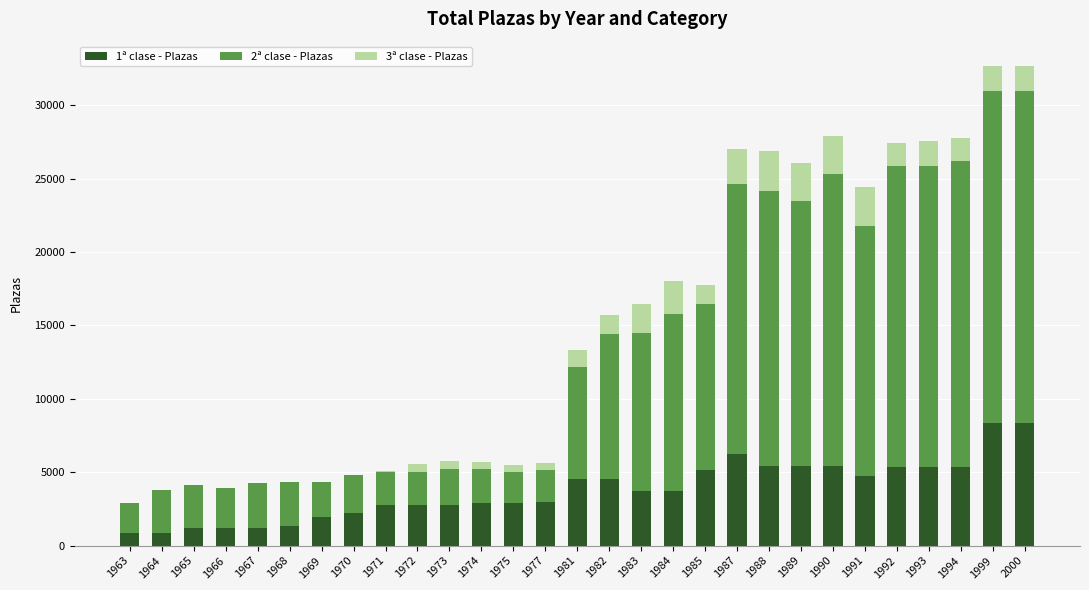

The value of 1ª clase - Plazas at 1985 is 6932. True or false?

False